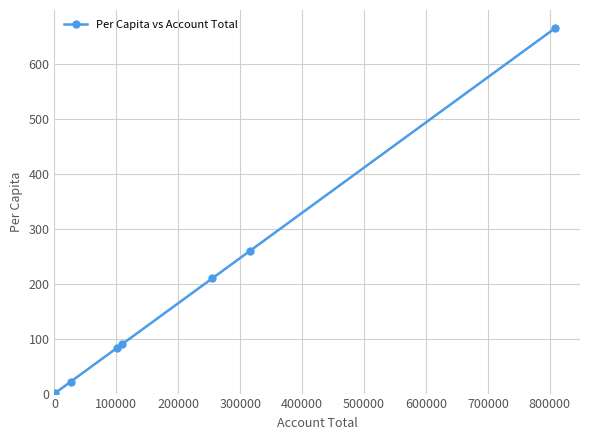

What is the value of the 5th point from the left?

210.1